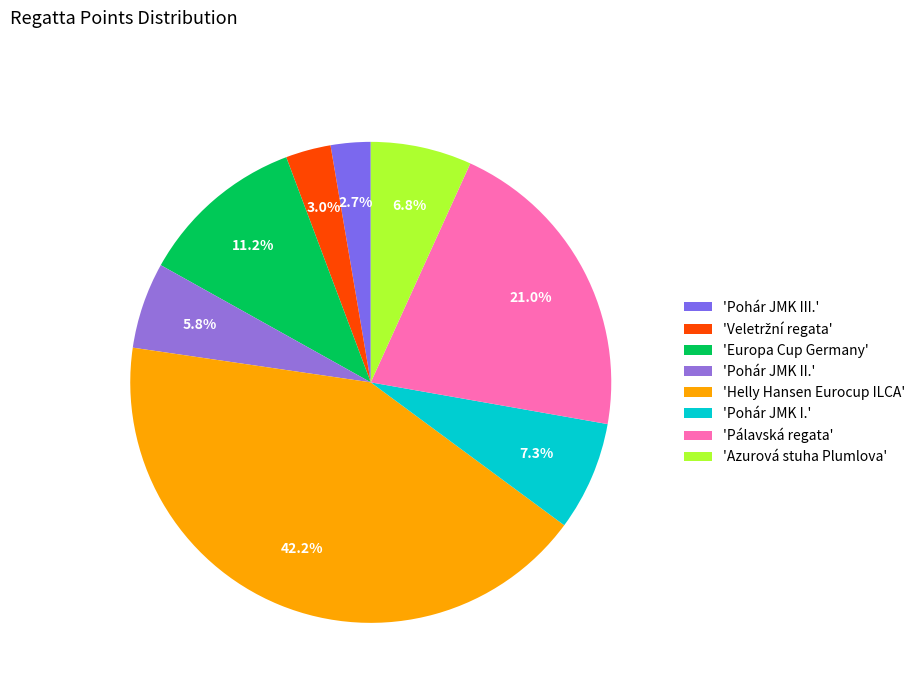

How many slices are in this pie chart?

8